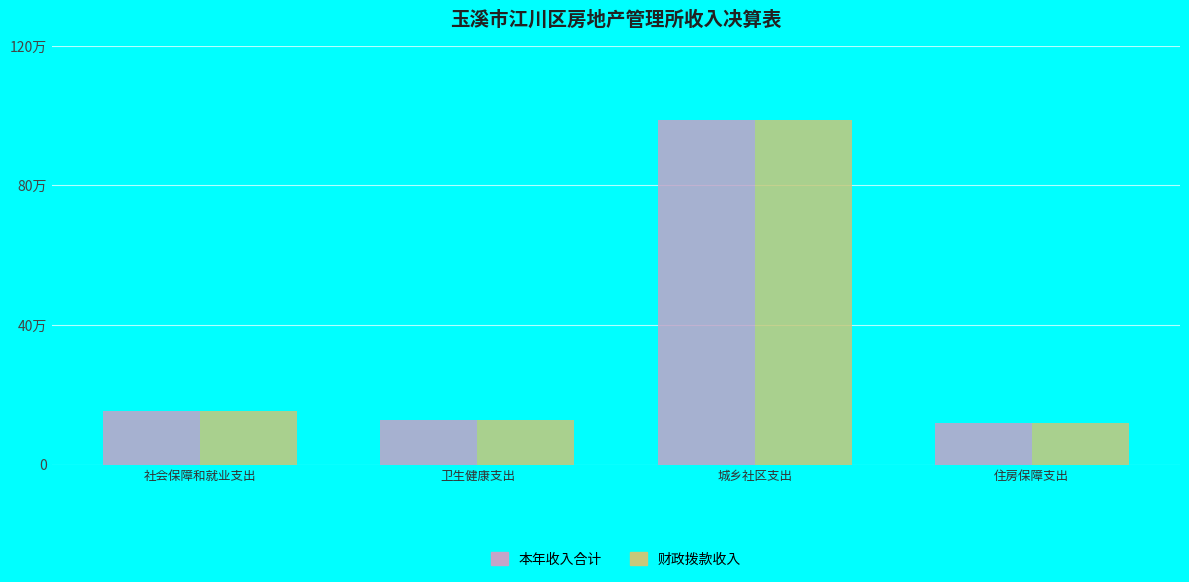

What position from the left is 城乡社区支出?

3